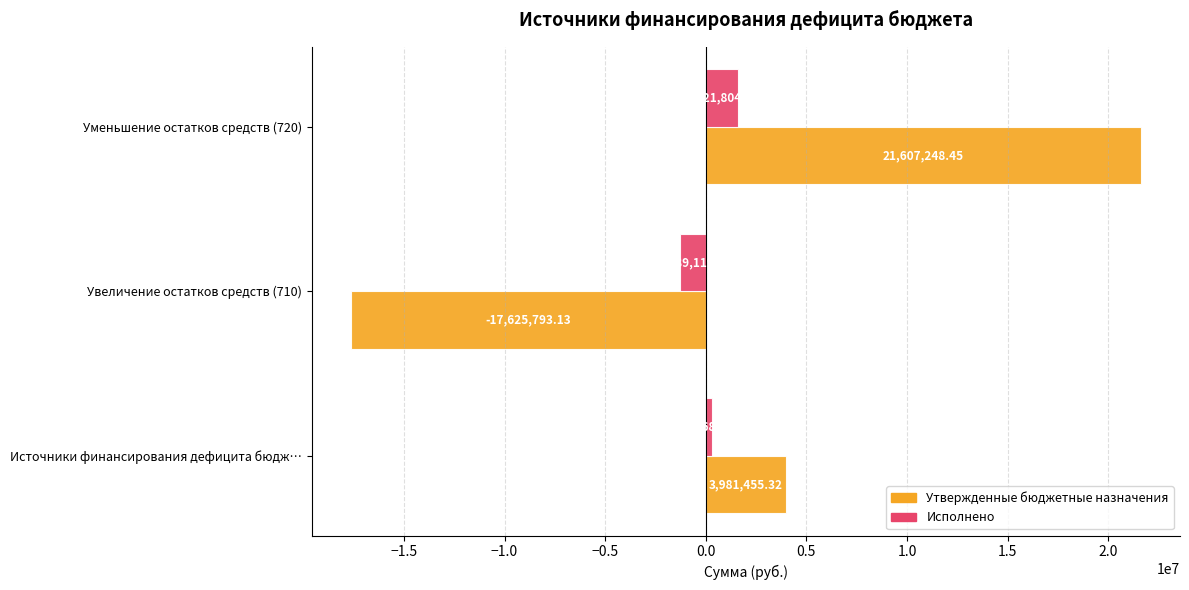

What is the total value across all series at Уменьшение остатков средств (720)?

23229053.0